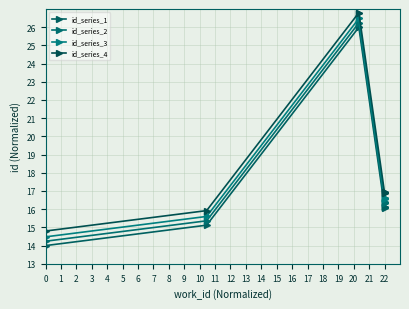

True or false: id_series_3 and id_series_4 intersect in this chart.

False